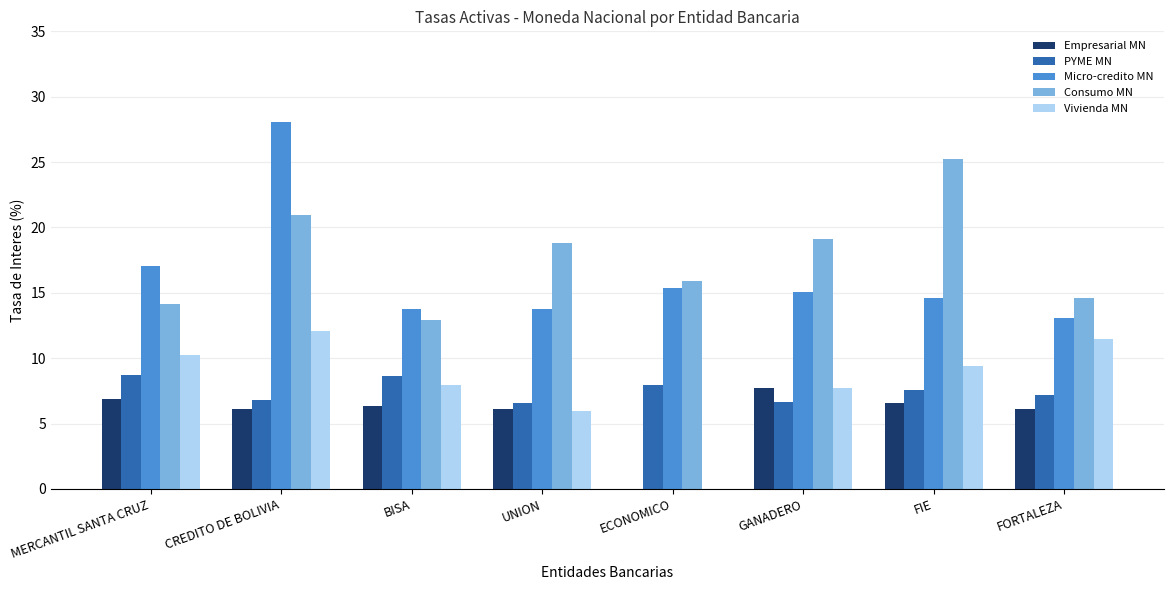

Which series has the largest total across all categories?

Consumo MN